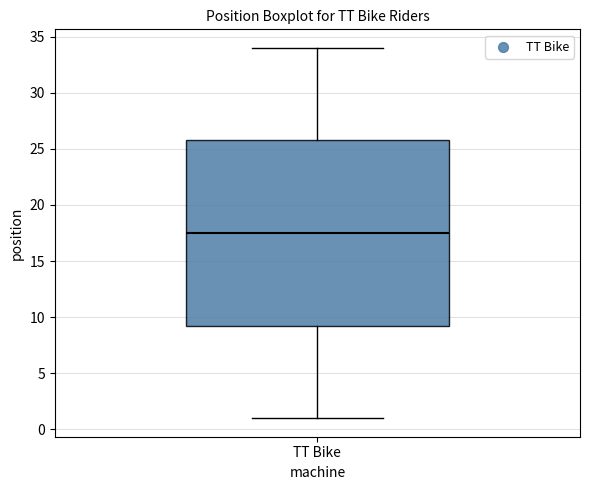

Transcribe this box plot: give where the median line is, the range the box spans, and where the two whiskers end, as read against the y-axis. The values are not printed on the chart, so give them approximately, as read against the axis.

median 17.5, box 9.5 to 26.0, whiskers 1.0 to 34.0